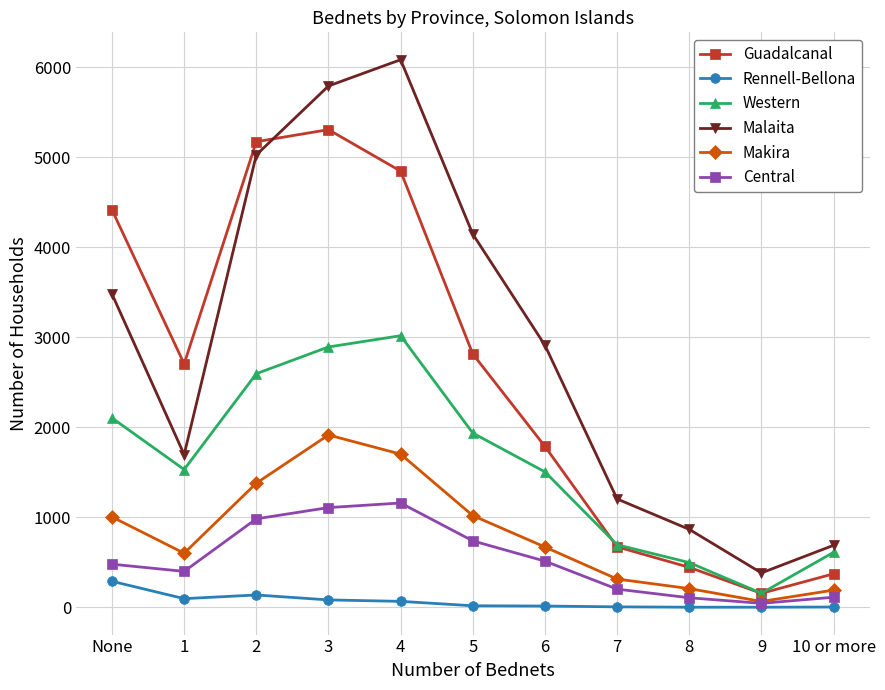

Which series has the largest total across all categories?

Malaita